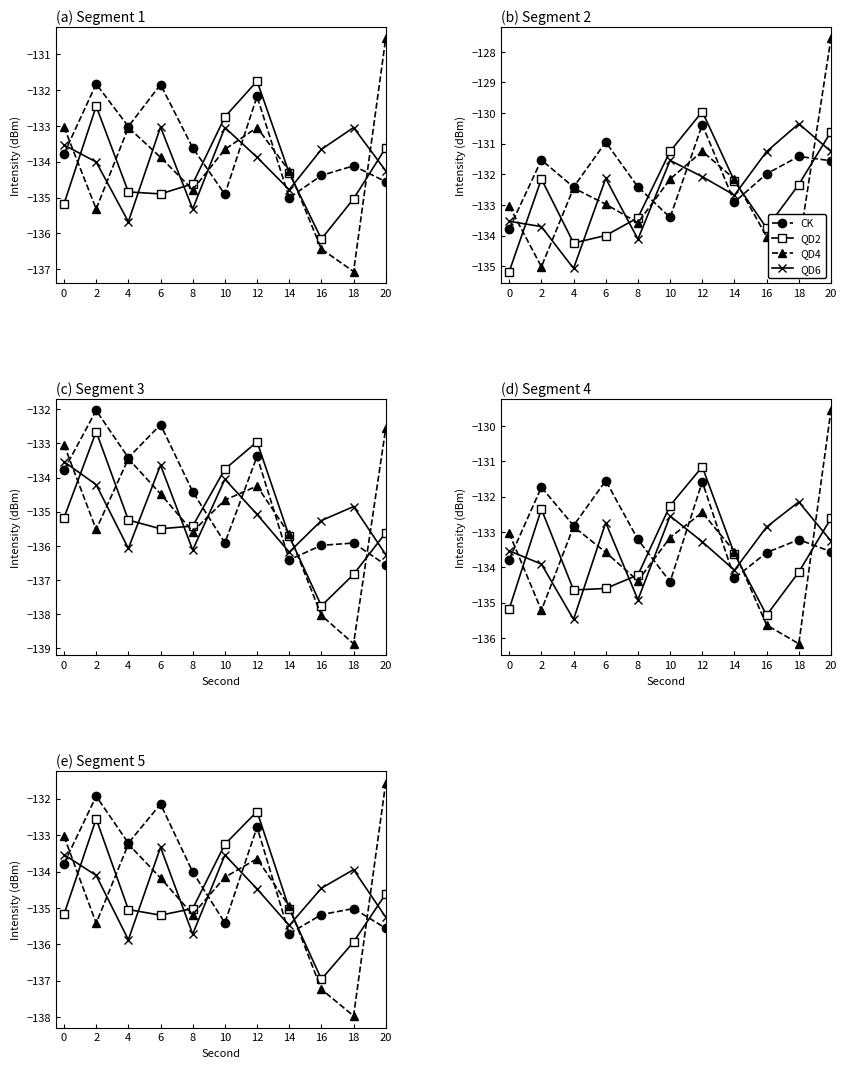

What are all the series names shown in the legend?

CK, QD2, QD4, QD6